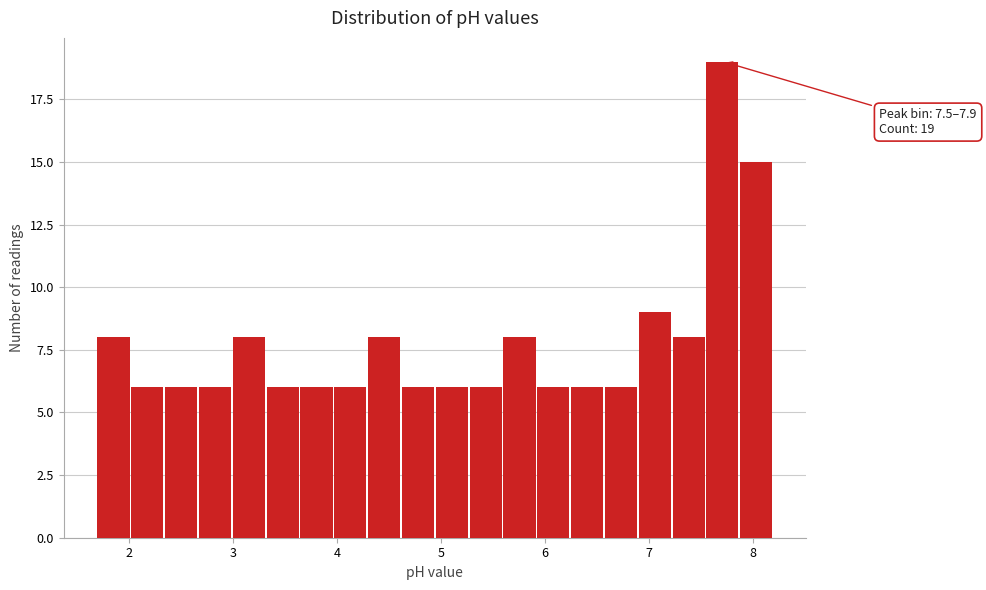

Around what value on the x-axis is the tallest bar? Give the approximate position of its centre, as read against the axis.

7.7